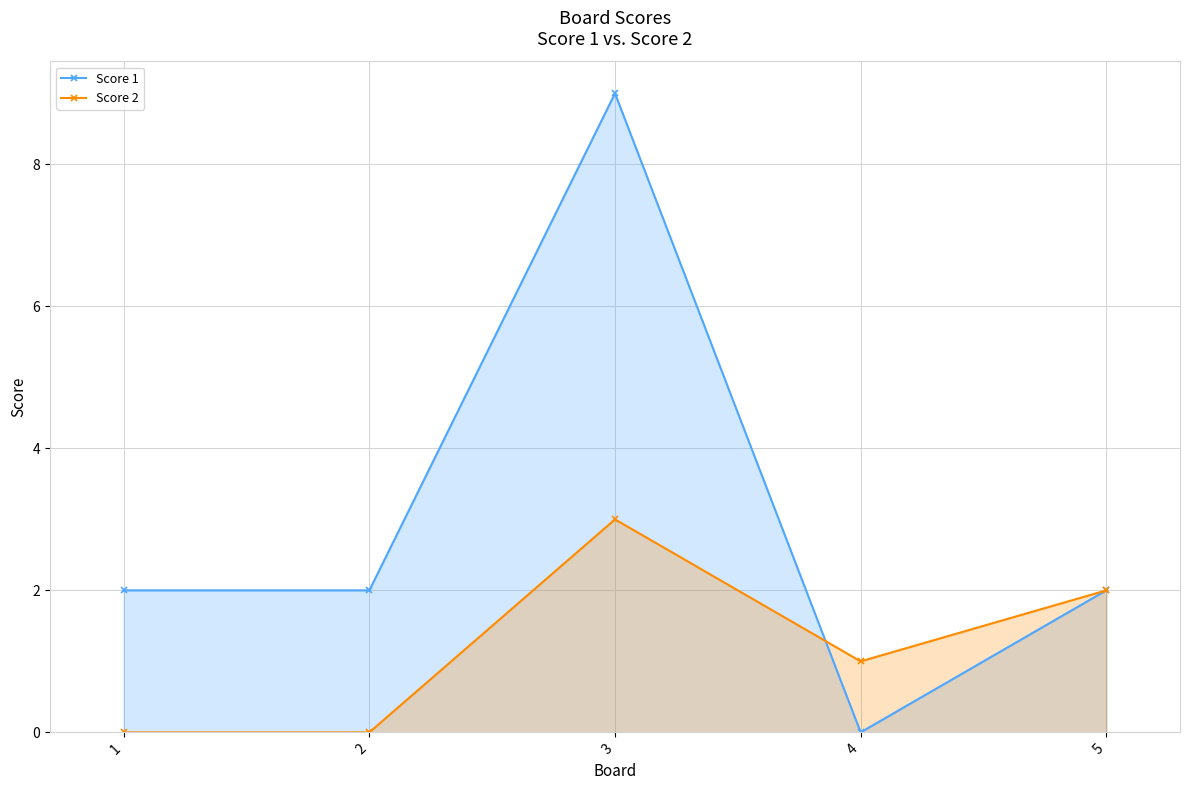

Where is the first local minimum for Score 2?

4